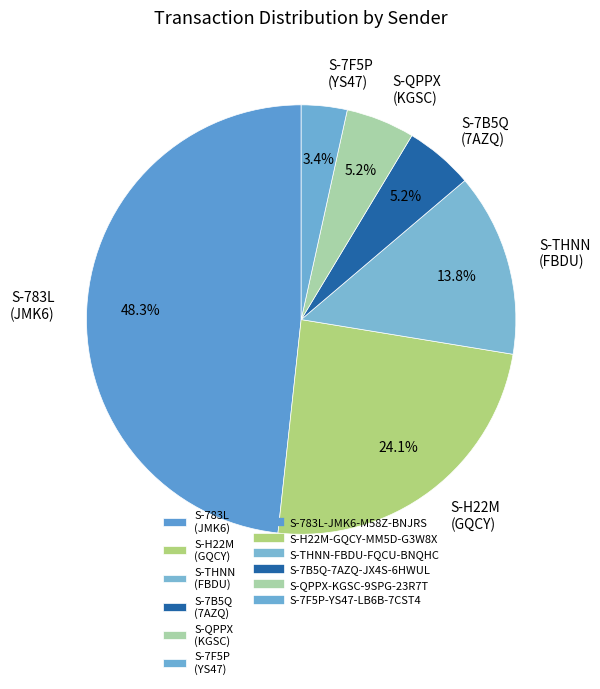

How many segments does this pie chart have?

6